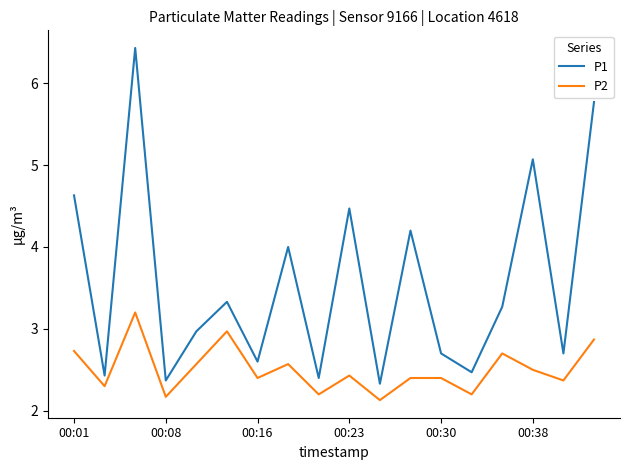

True or false: P2 and P1 intersect in this chart.

False